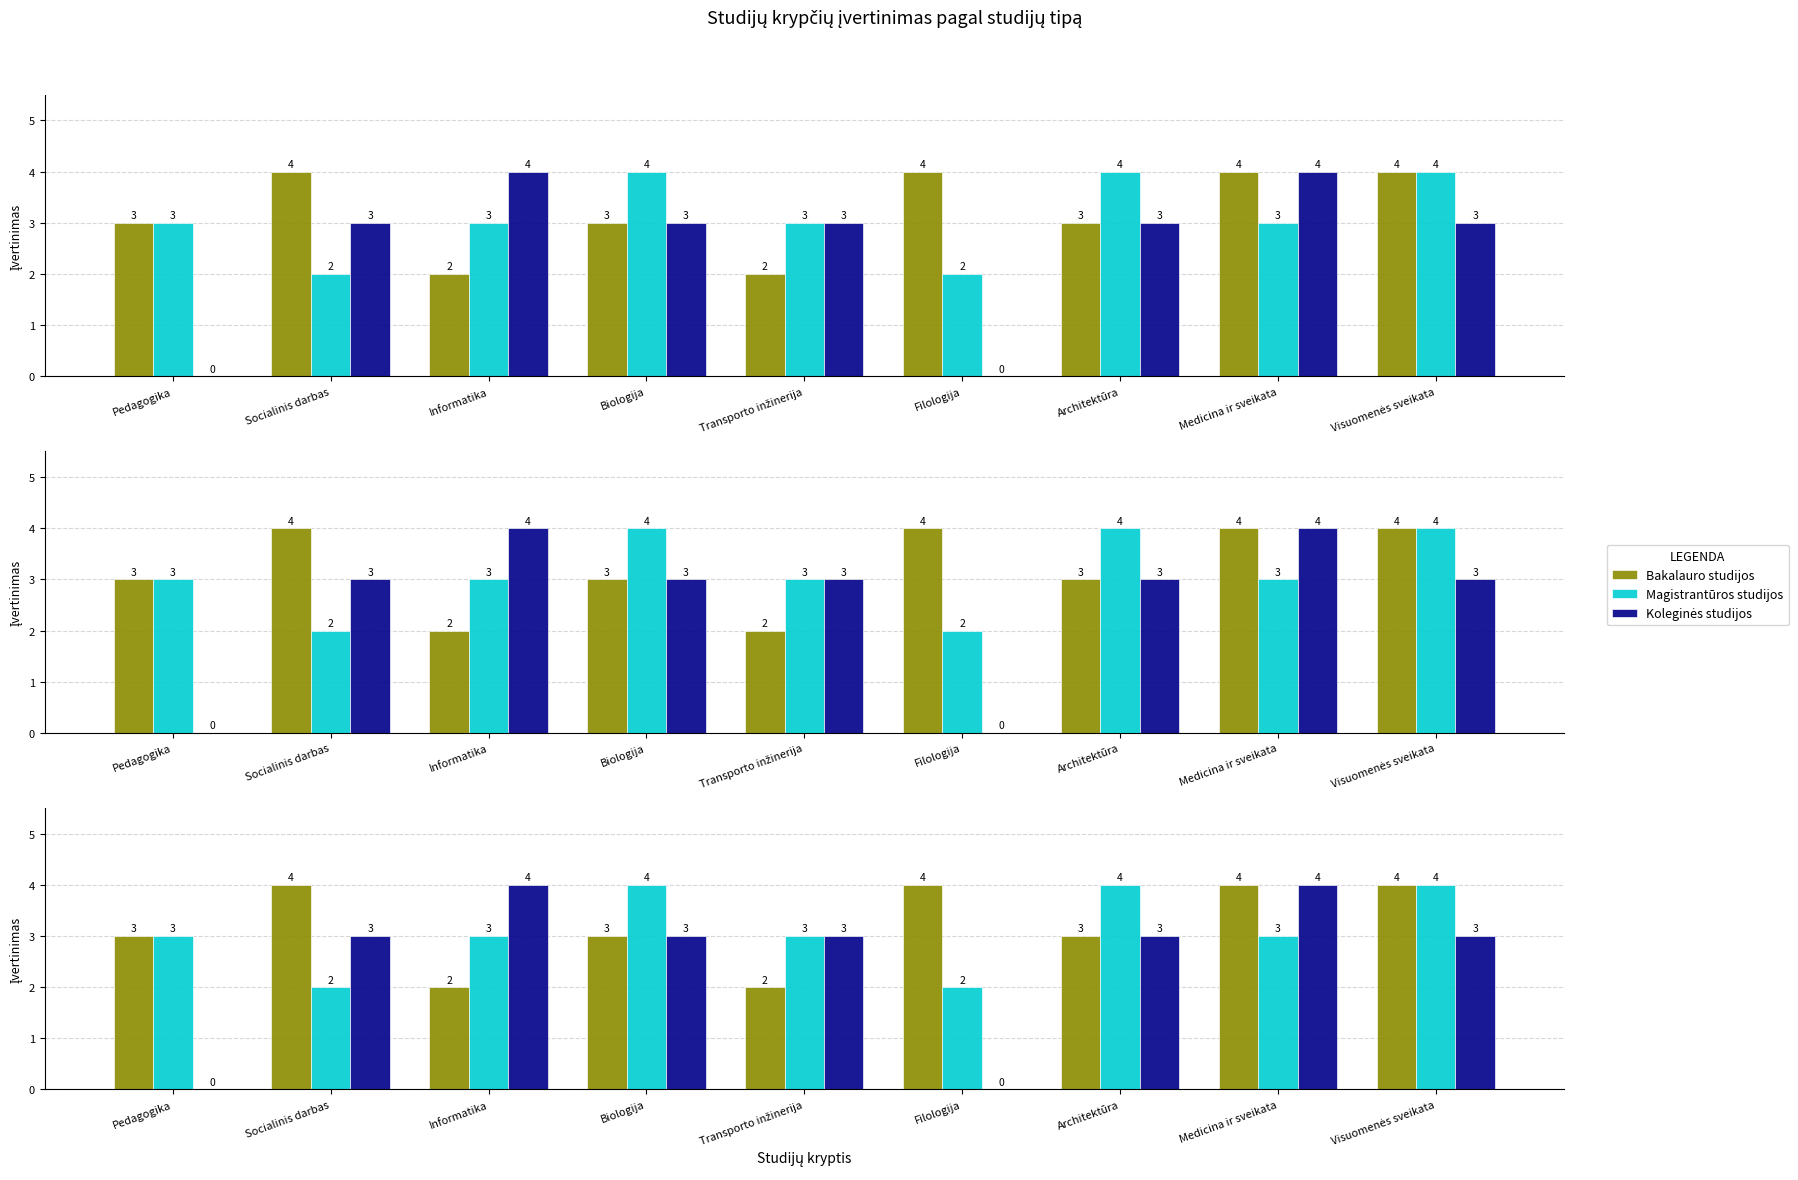

What is the difference between the highest and lowest values at Medicina ir sveikata?

1